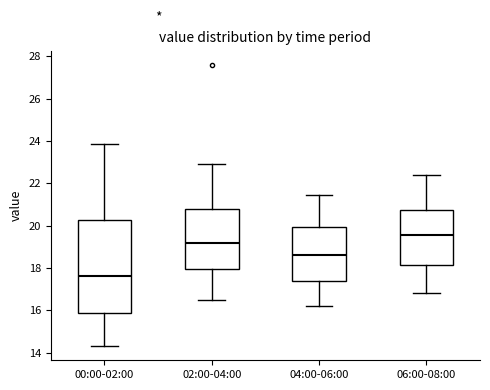

Where is the lower edge of the box for 00:00-02:00 on the y-axis? The values are not printed on the chart, so give them approximately, as read against the axis.

15.8